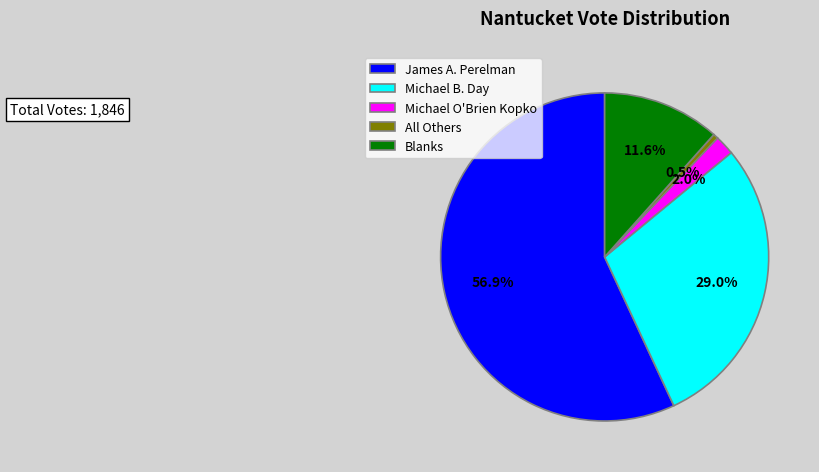

Which slice is the largest?

James A. Perelman